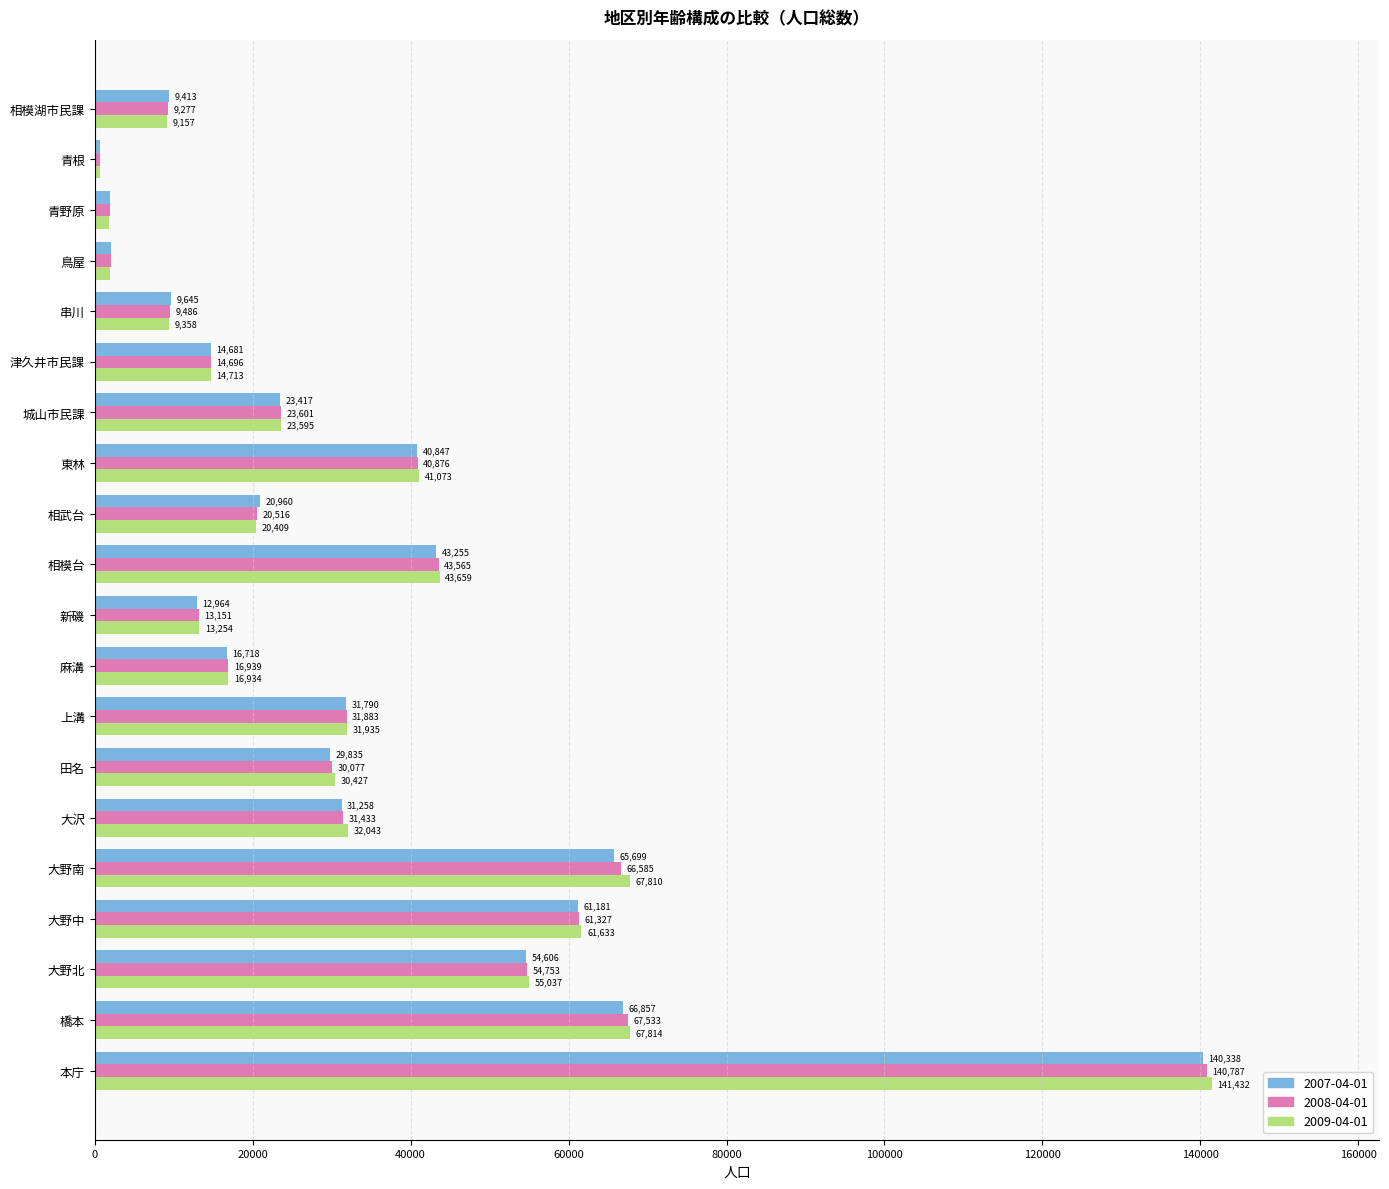

Where is 2008-04-01 nearest to the value 70716?

橋本